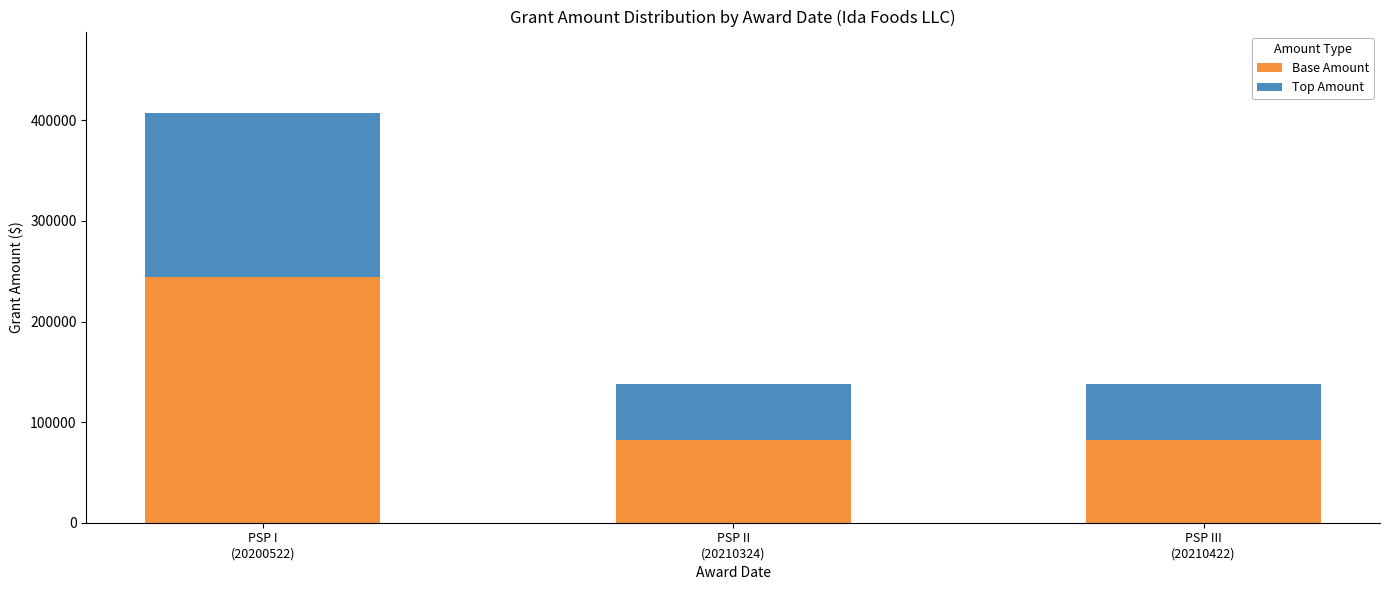

Does the chart contain stacked bars?

Yes